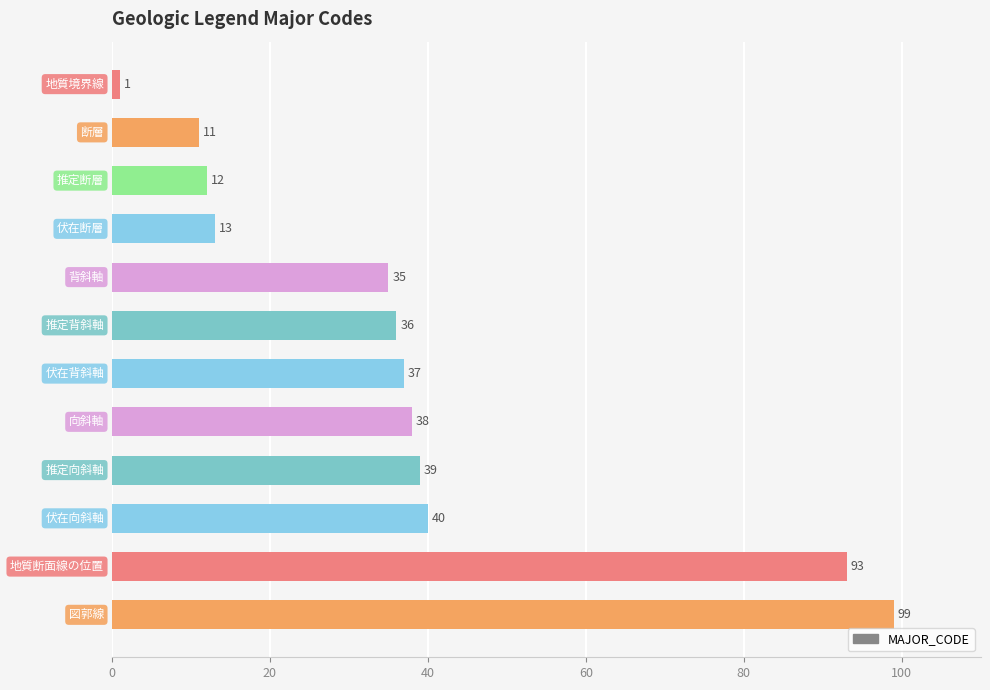

What is the value of the 1st bar from the top?

1